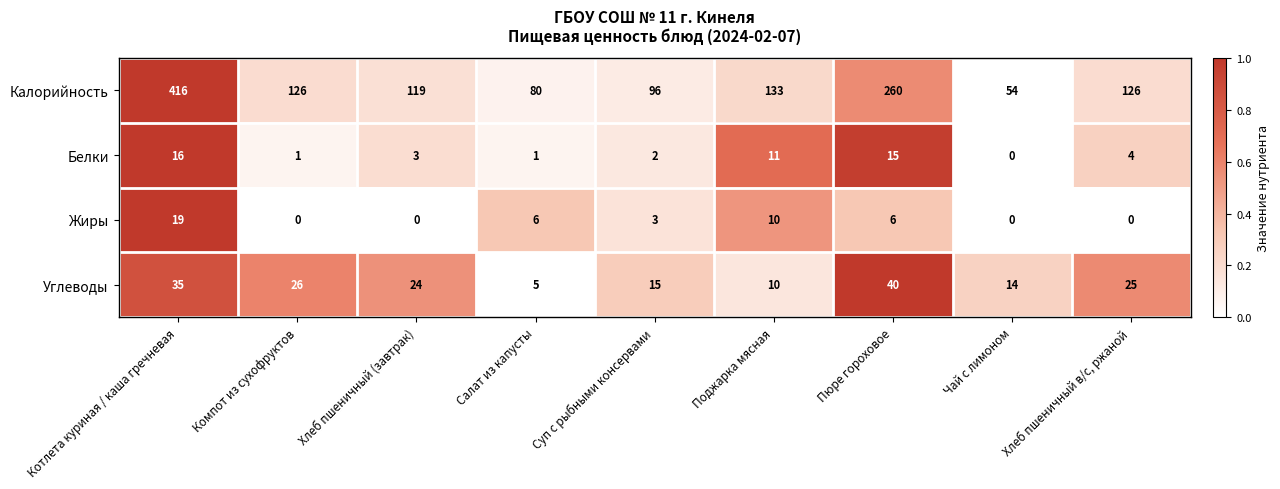

What is the difference between the Калорийность values at Компот из сухофруктов and Котлета куриная / каша гречневая?

290